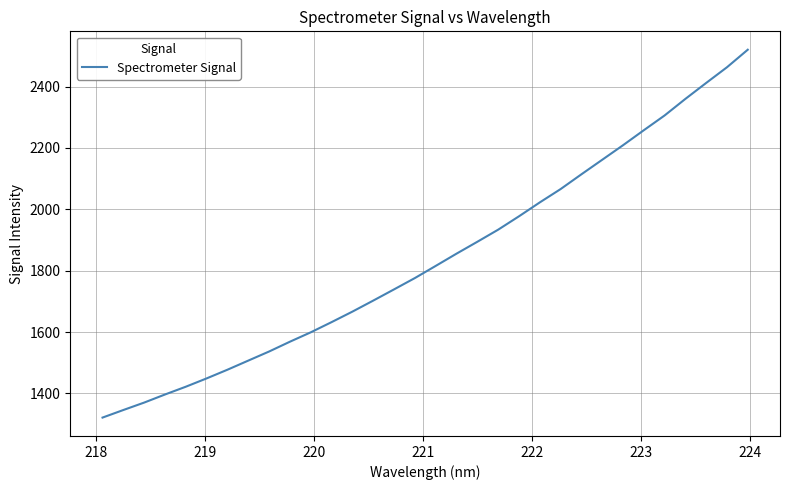

Does the chart display data point markers on the line(s)?

No